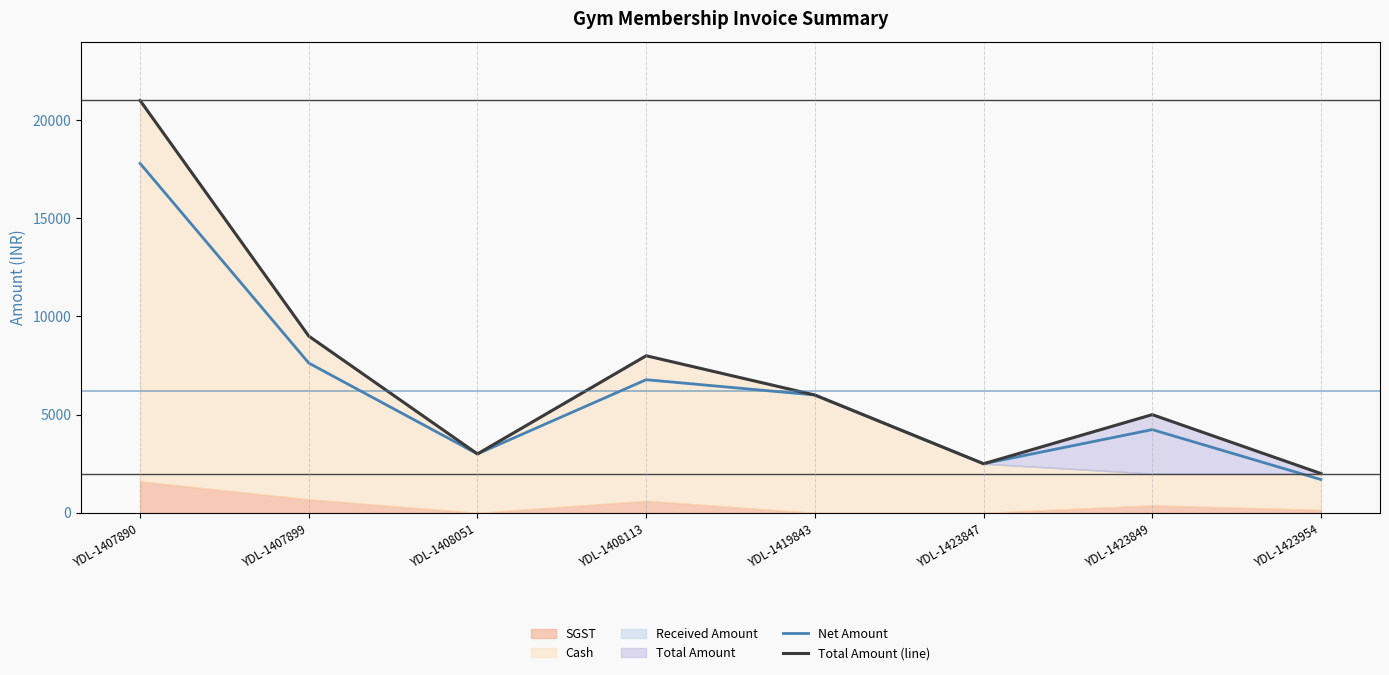

What is the difference between the second highest and second lowest values in the Net Amount series?

5127.1